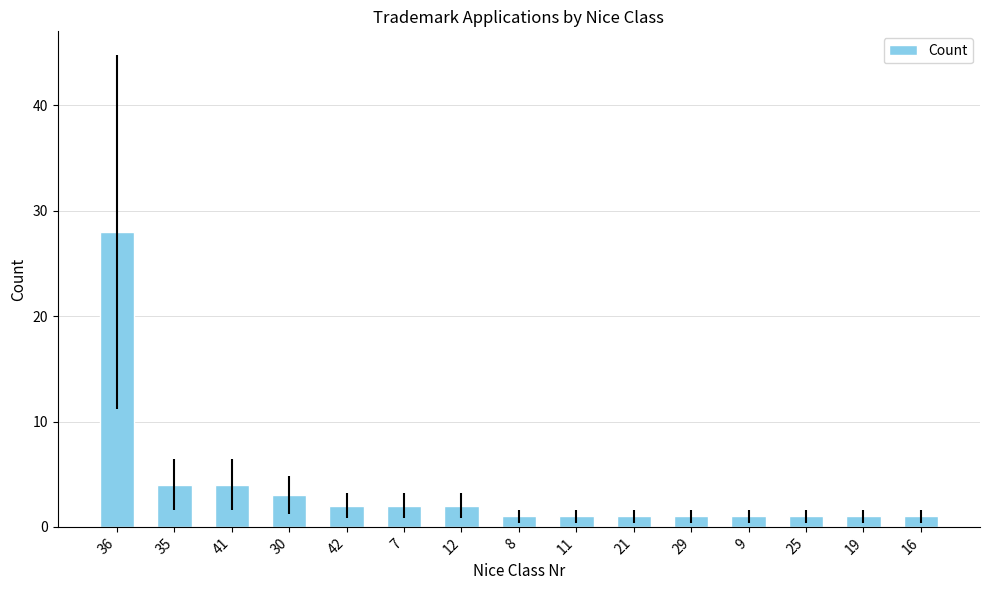

What position from the left is 21?

10